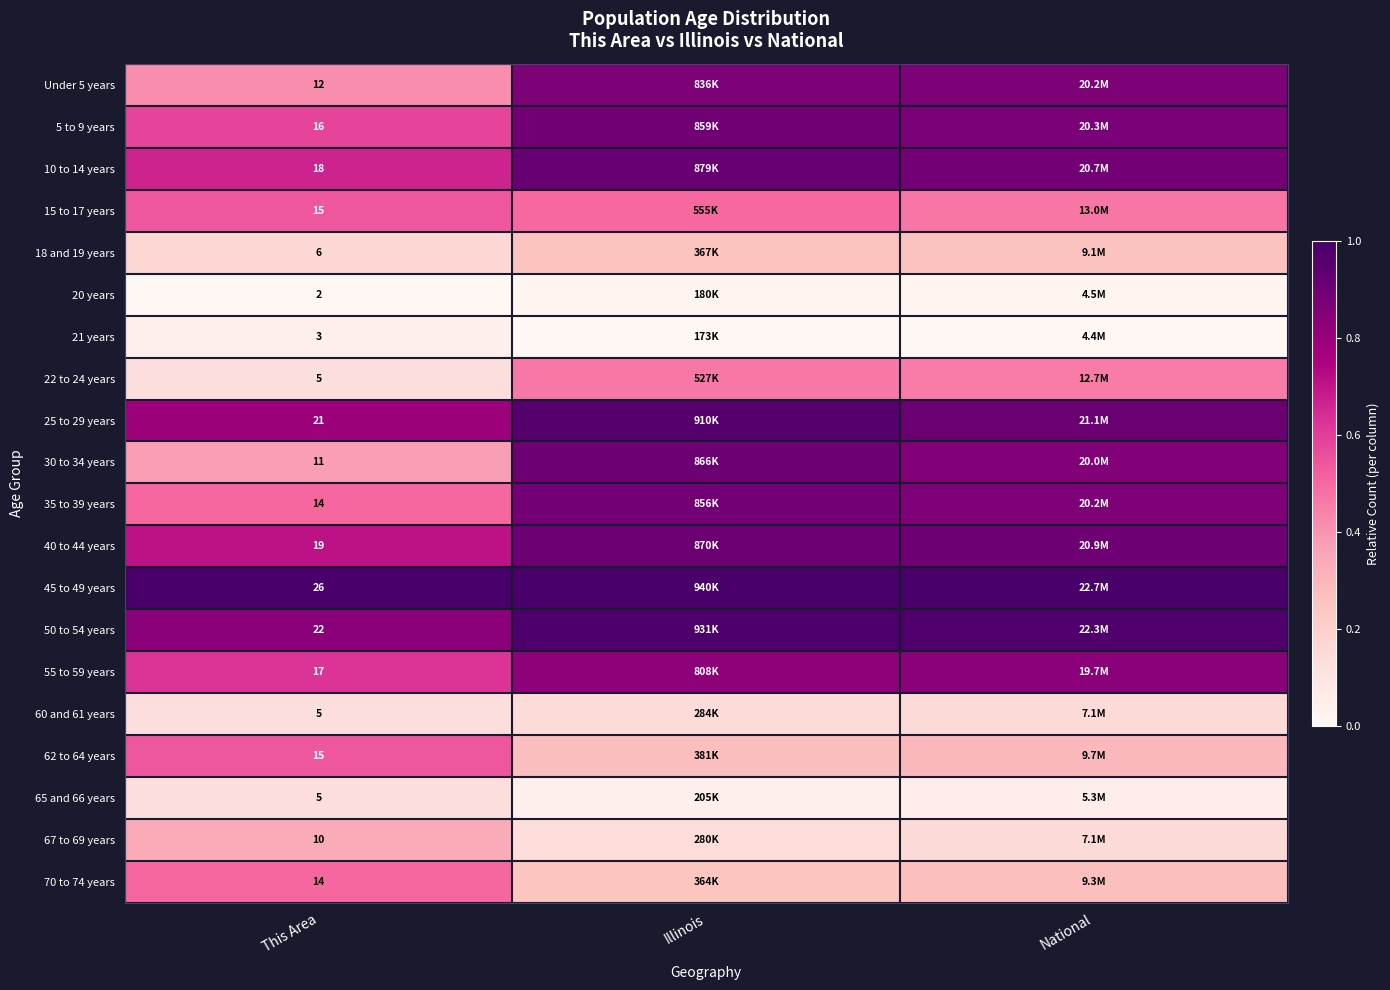

At which category does the chart reach its minimum across all series?

This Area